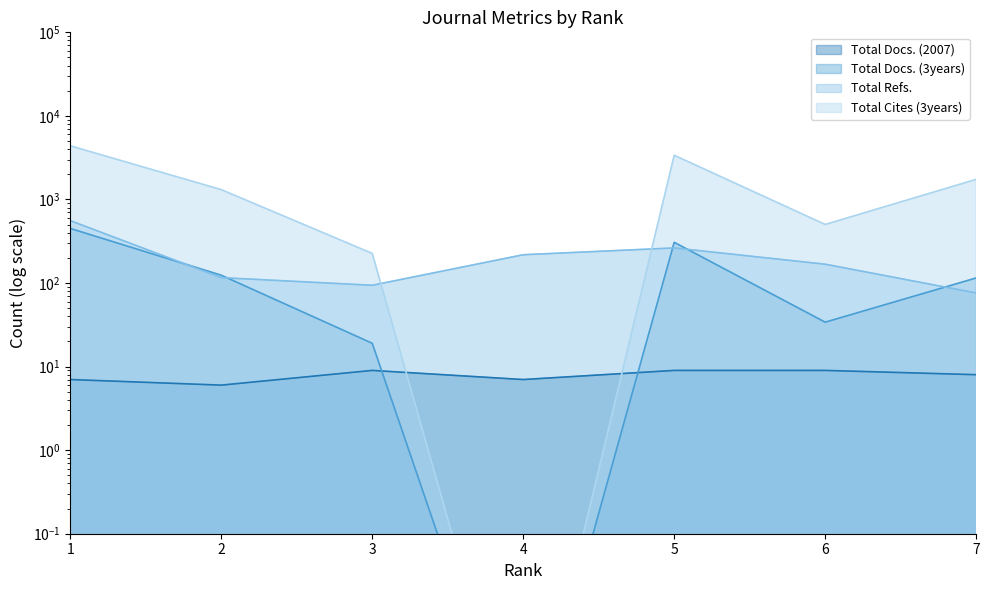

What is the difference between the second highest and second lowest values in the Total Refs. series?

169.0